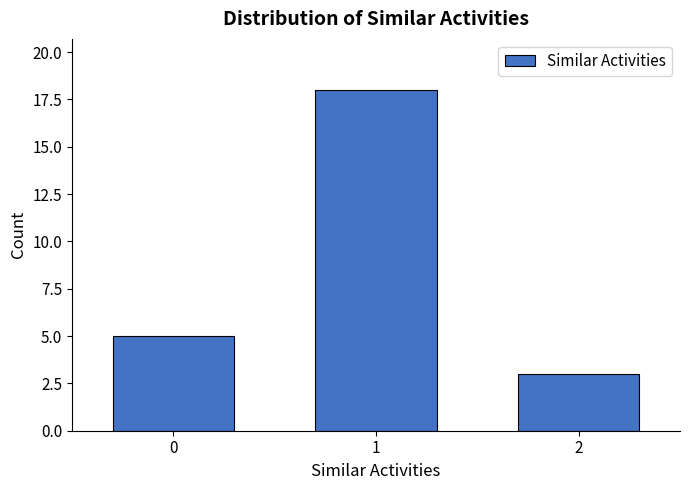

Reading left to right, list all the values displayed in this chart.

0=5	1=18	2=3